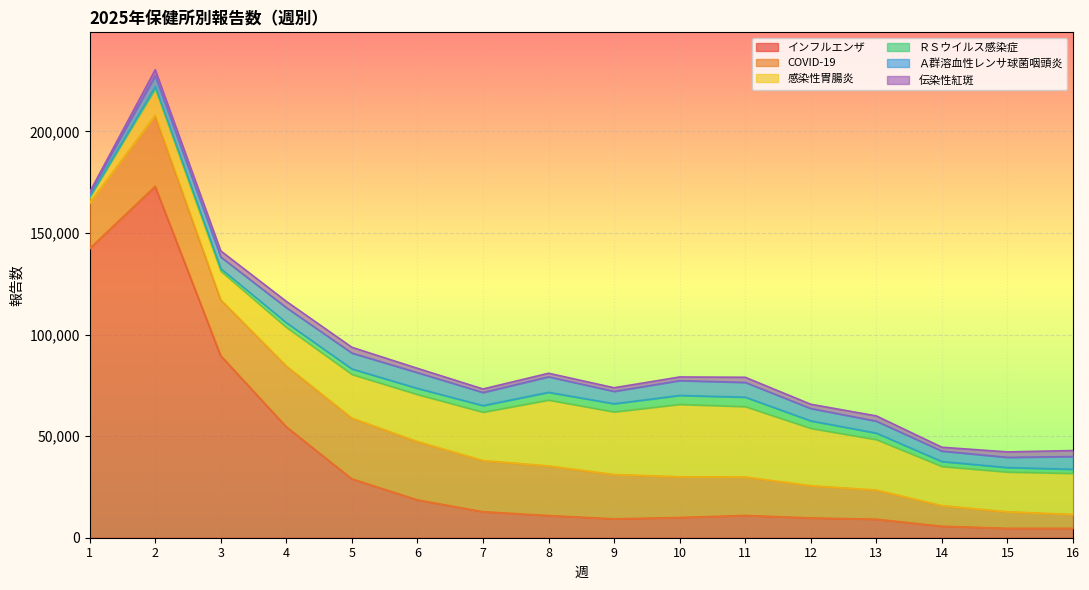

What is the value of the 感染性胃腸炎 point at the 4th from the left?

18971